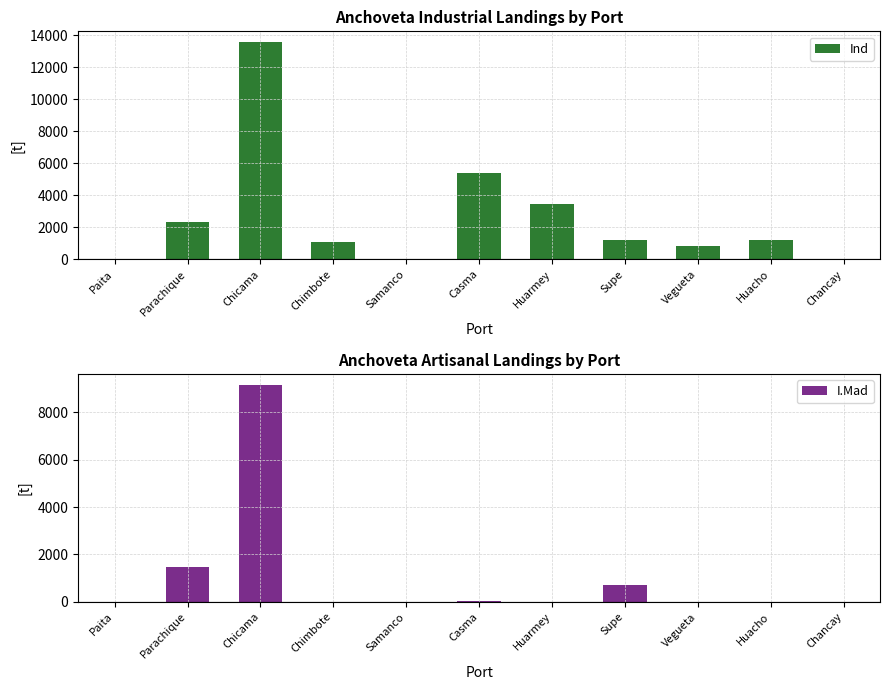

List the series in order of their peak value, highest first.

Ind, I.Mad